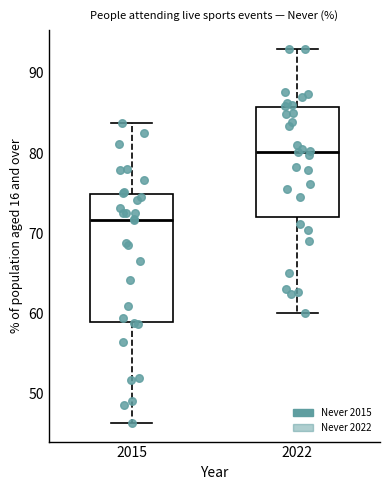

Which box has the lowest median line?

2015